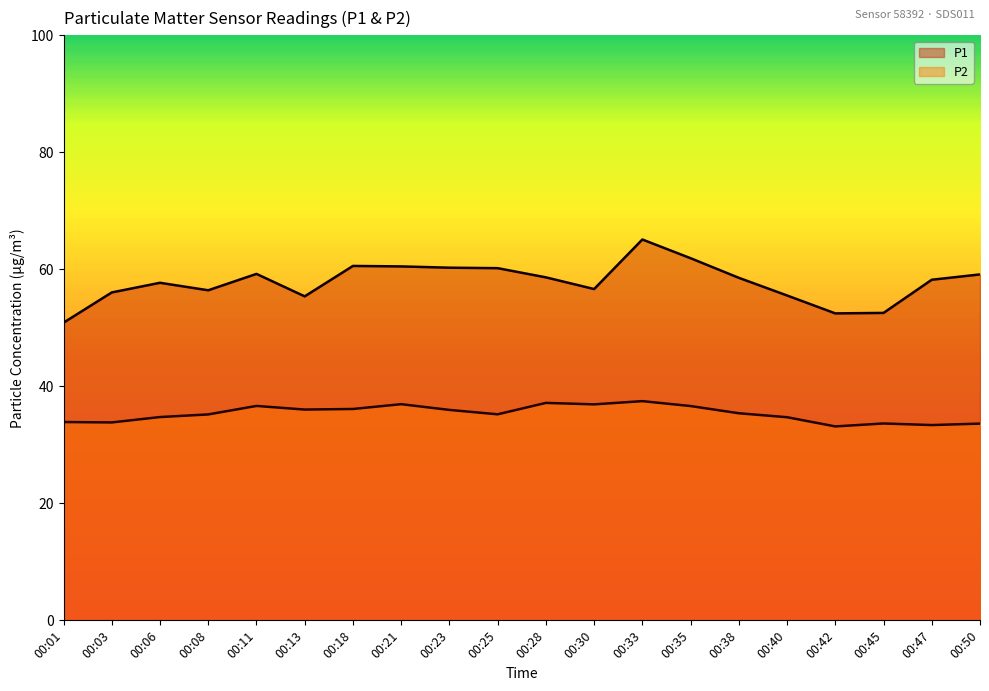

What is the difference between the maximum and second lowest values in the P2 series?

4.1